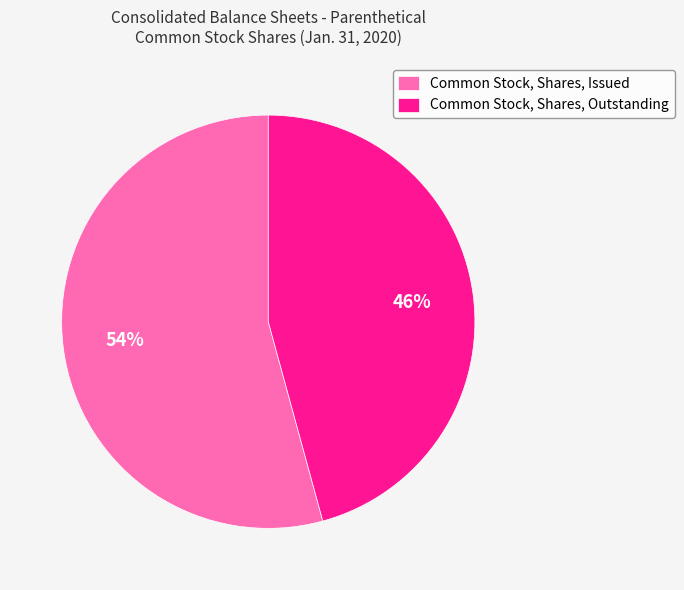

To the nearest percent, what is the average slice percentage?

50%